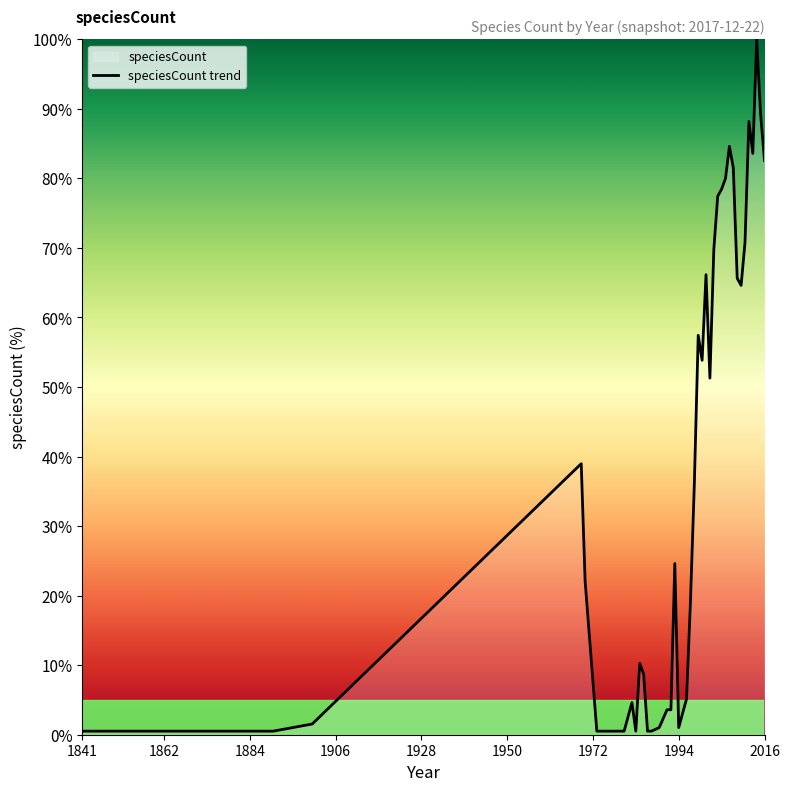

What is the difference between the maximum and minimum values?

99.5